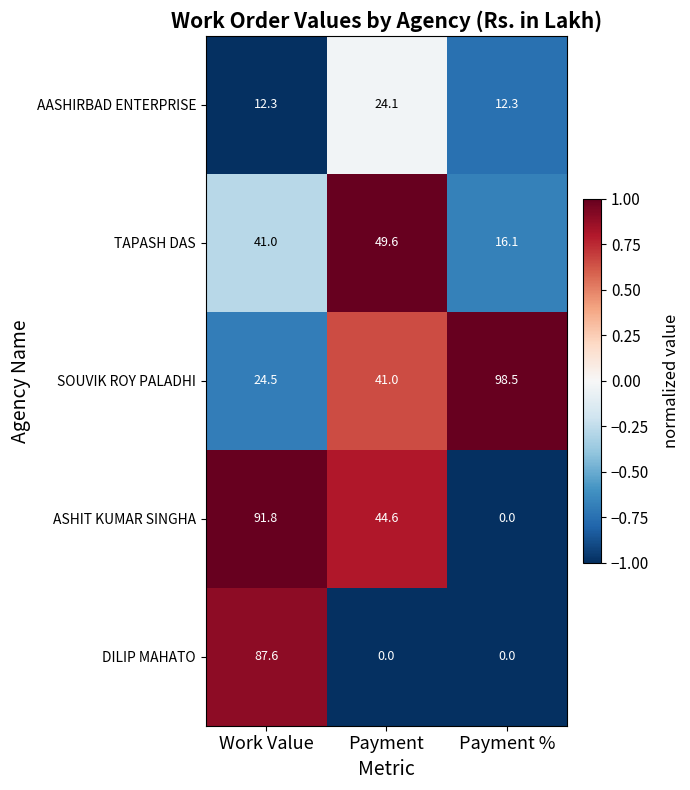

Where is TAPASH DAS nearest to the value 32?

Work Value